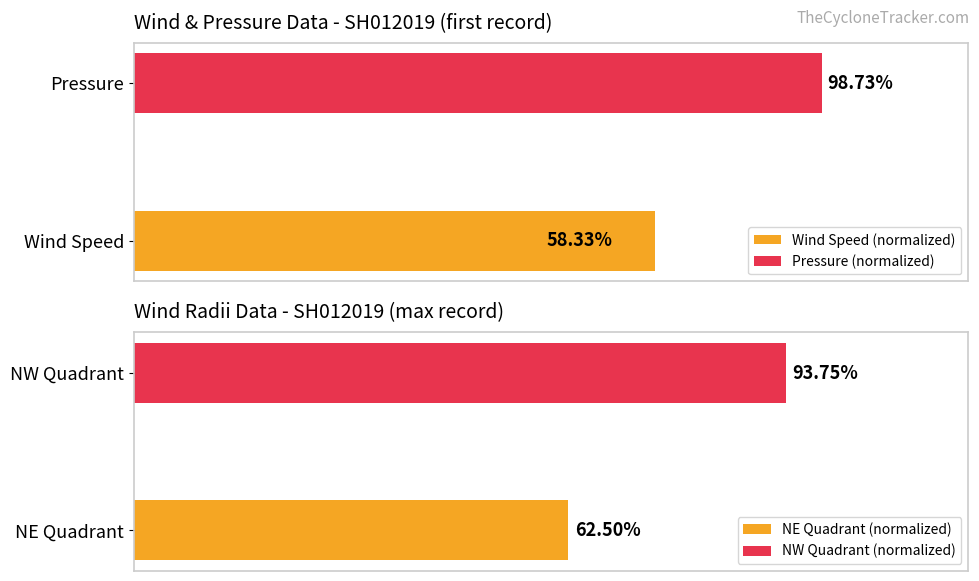

The Wind Speed (normalized) series shows 16.3 at 3. True or false?

False